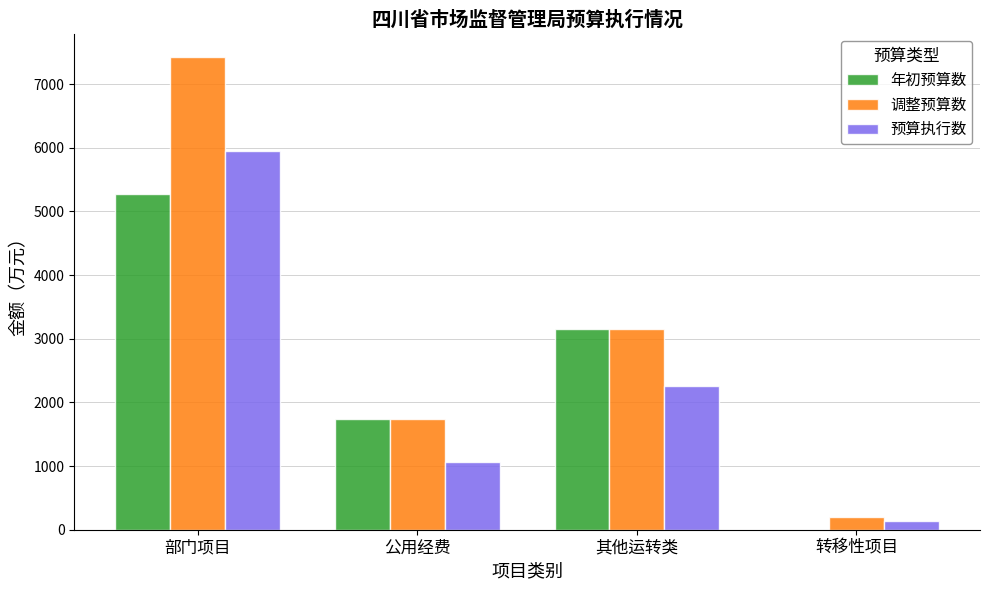

What is the sum of the 调整预算数 values at 转移性项目 and 公用经费?

1943.2